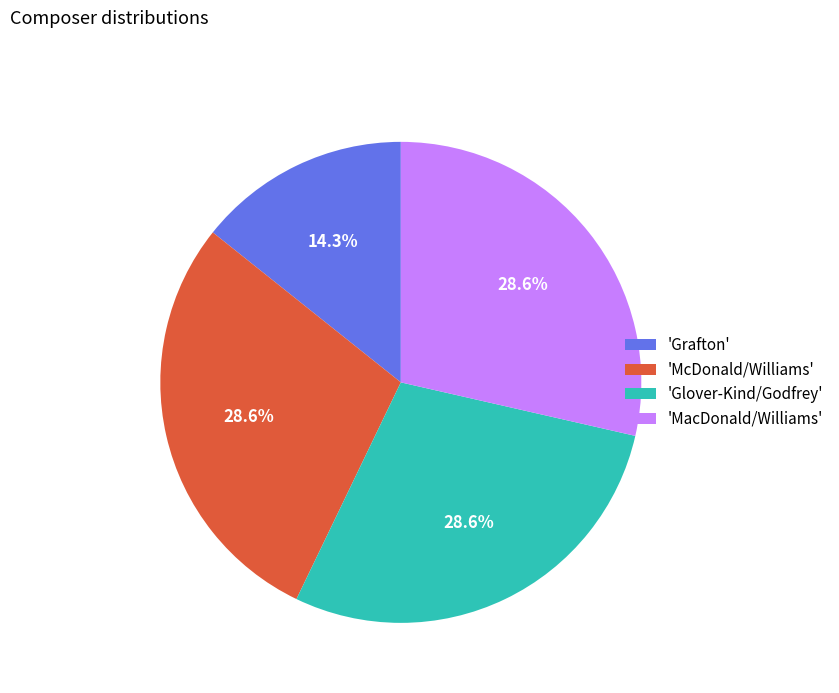

To the nearest percent, what is the difference between the largest and smallest slice percentages?

14%